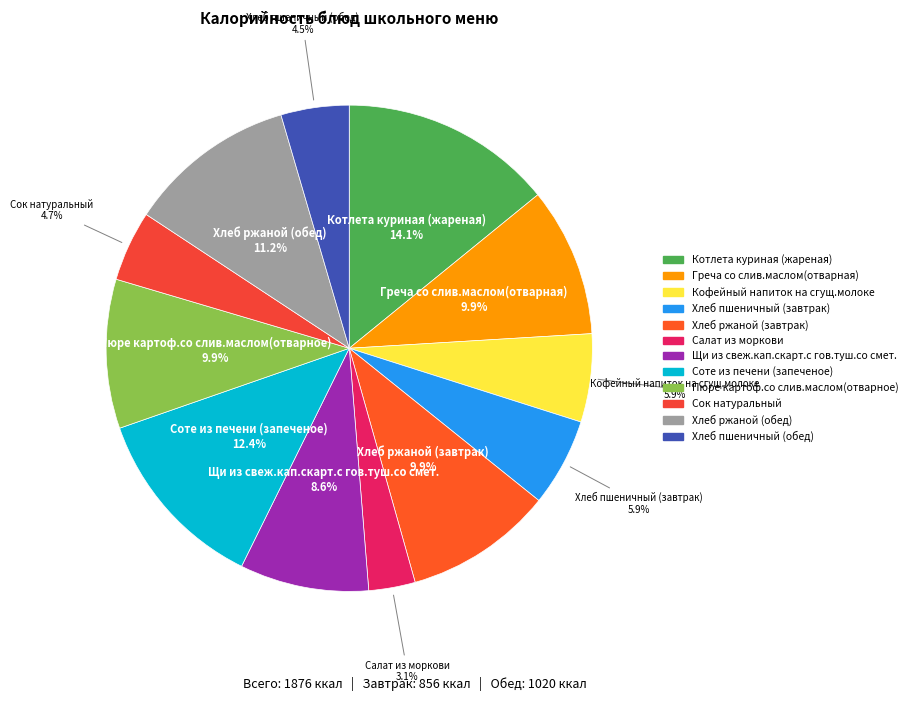

Which has a higher value, Сок натуральный or Кофейный напиток на сгущ.молоке?

Кофейный напиток на сгущ.молоке